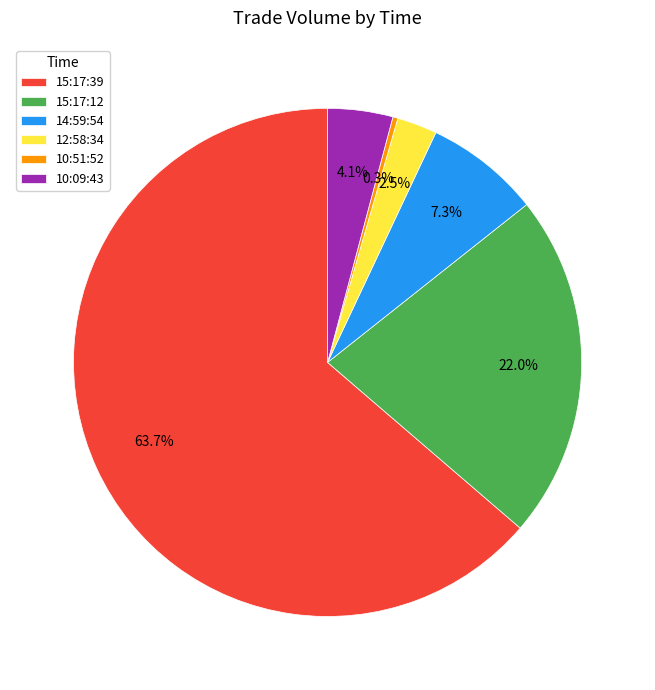

Approximately how many times larger is the value at 15:17:12 compared to 15:17:39?

0.3